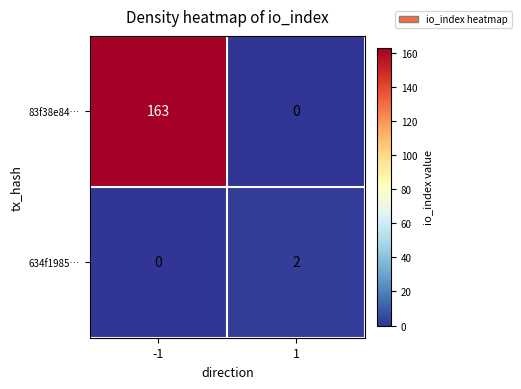

What is the total value across all series at -1?

163